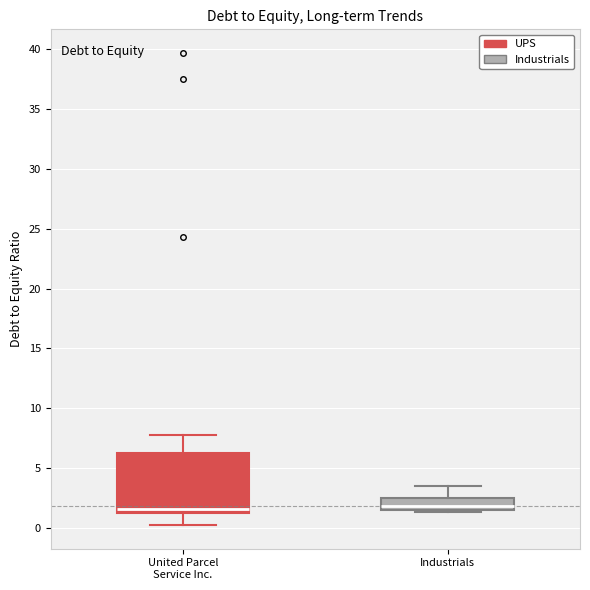

Reading left to right, transcribe this box plot: for each box, give where its median line is, the range the box spans, and where its two whiskers end, as read against the y-axis. The values are not printed on the chart, so give them approximately, as read against the axis.

United Parcel Service Inc.: median 1.5 (just above the box's lower edge), box 1.5 to 6.0, whiskers 0.0 to 7.5
Industrials: median 2.0, box 1.5 to 2.5, whiskers 1.5 (just below the box's lower edge) to 3.5